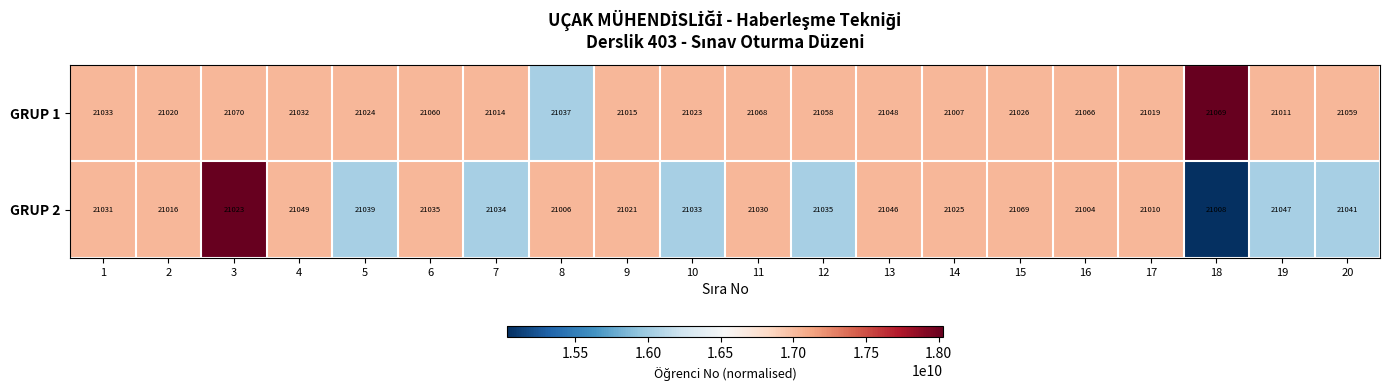

What is the smallest value displayed?

21004